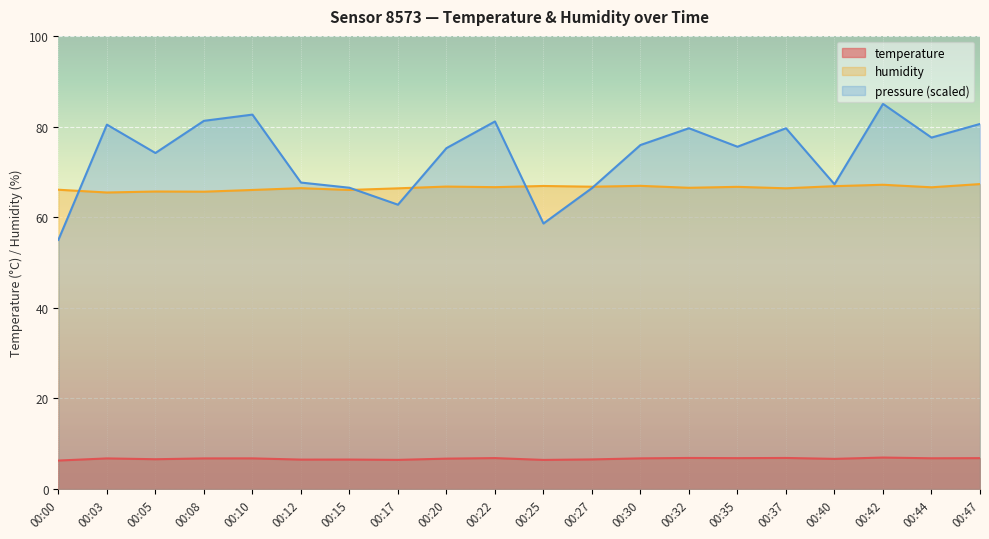

Is it true that humidity equals 66.7 at 00:35?

True